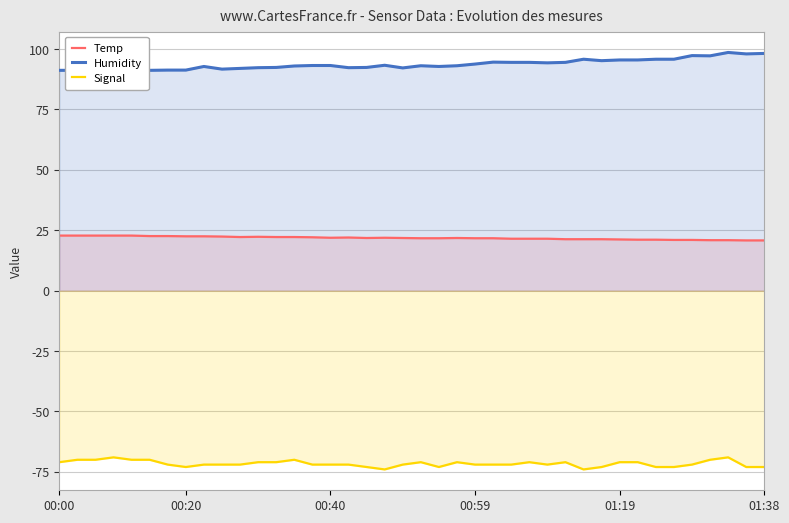

Does the chart display data point markers on the line(s)?

No